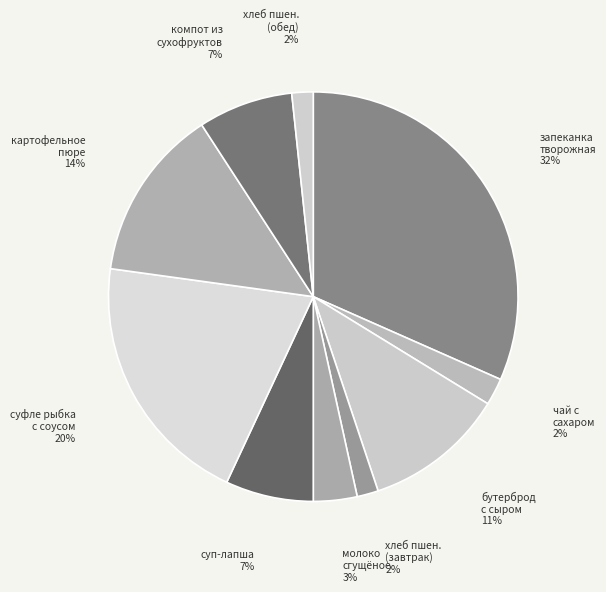

Which has a higher value, молоко сгущёное or суфле рыбка с соусом?

суфле рыбка с соусом